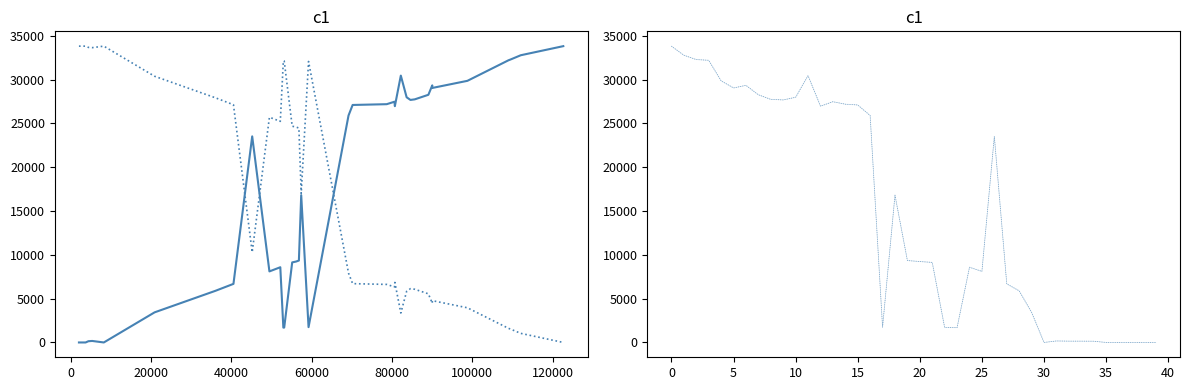

True or false: Total Retirement & Health Contribution has a value of 39665 at 9.

False